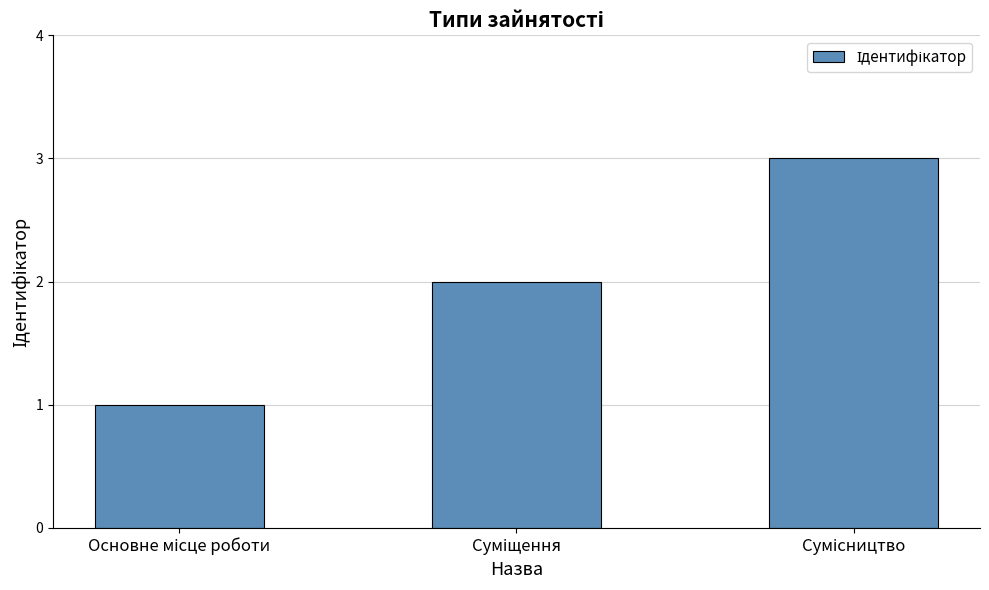

What is the greatest value displayed?

3